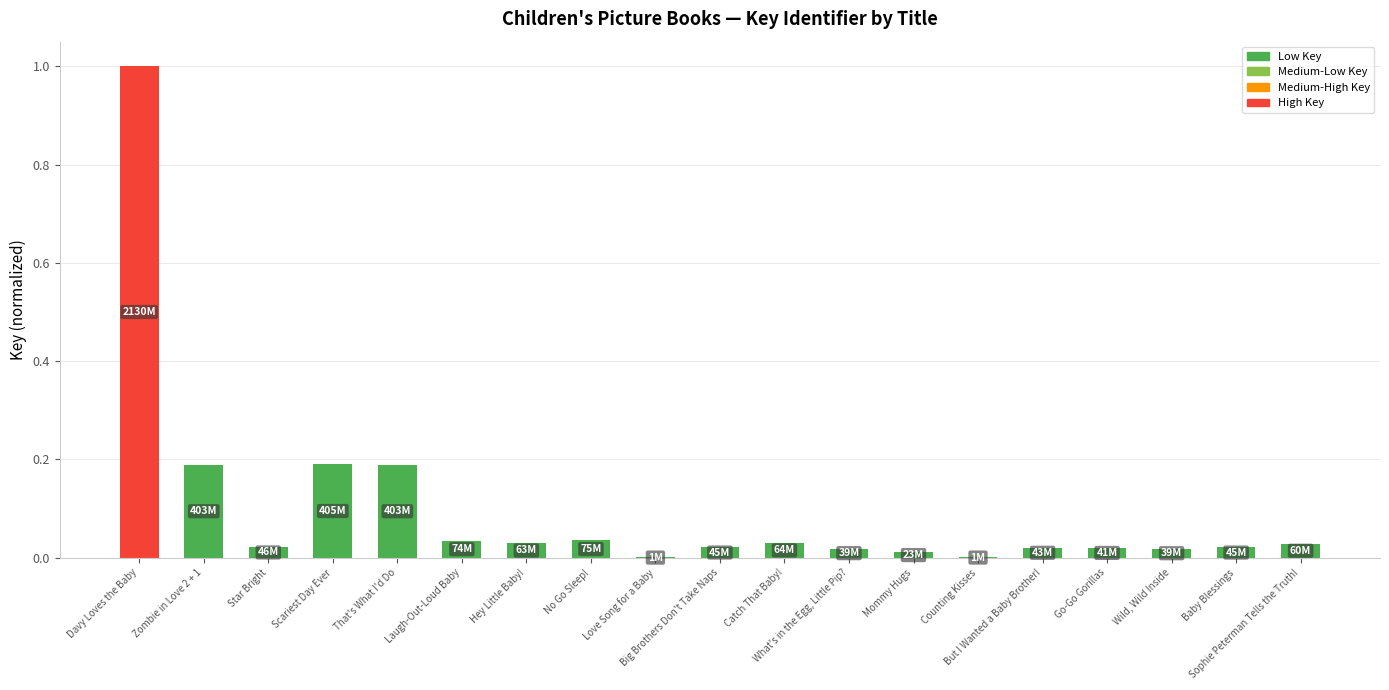

The chart shows a value of 1.7 at Davy Loves the Baby. True or false?

False